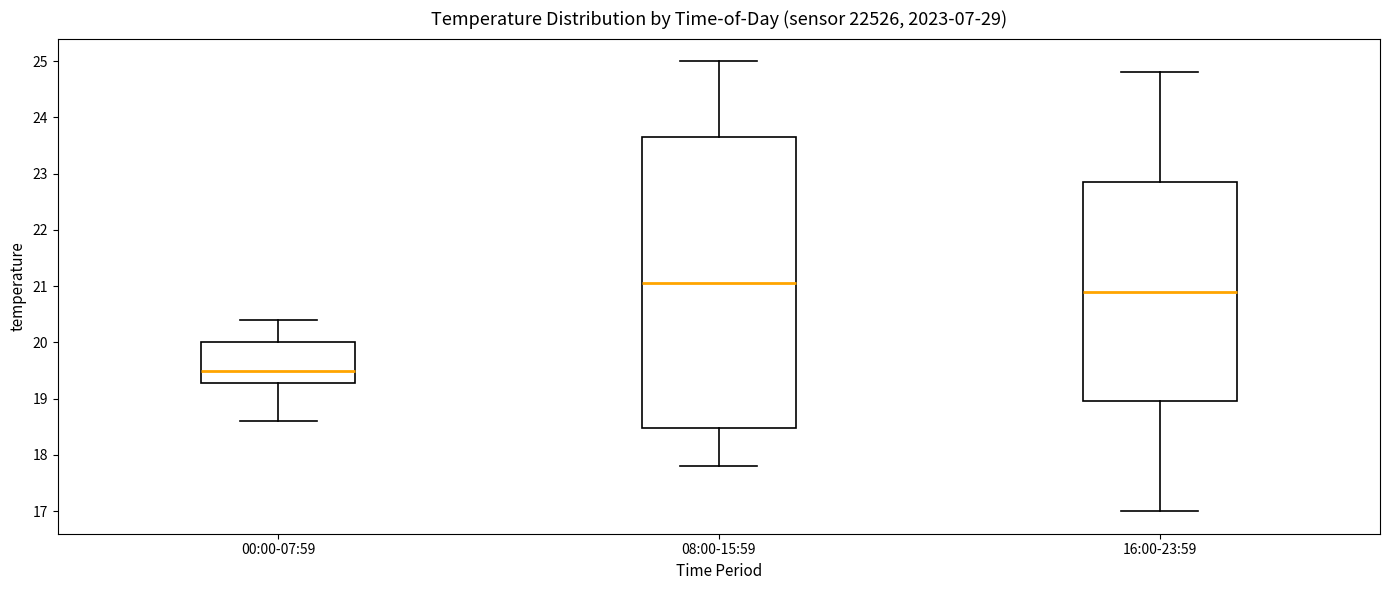

Which box's median line is the lowest?

00:00-07:59